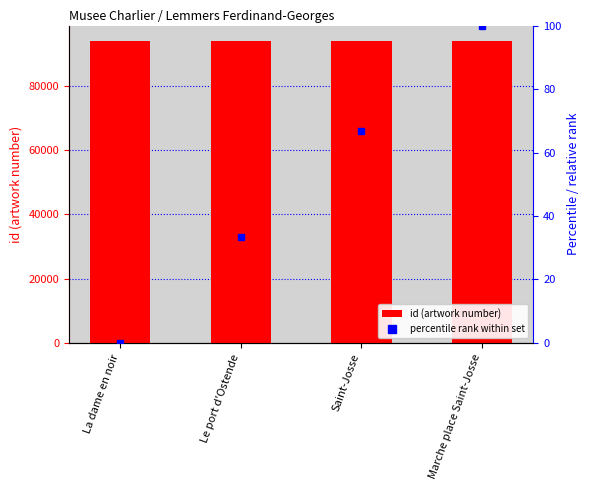

Reading right to left, list all the values displayed in this chart.

93976	93975	93974	93973